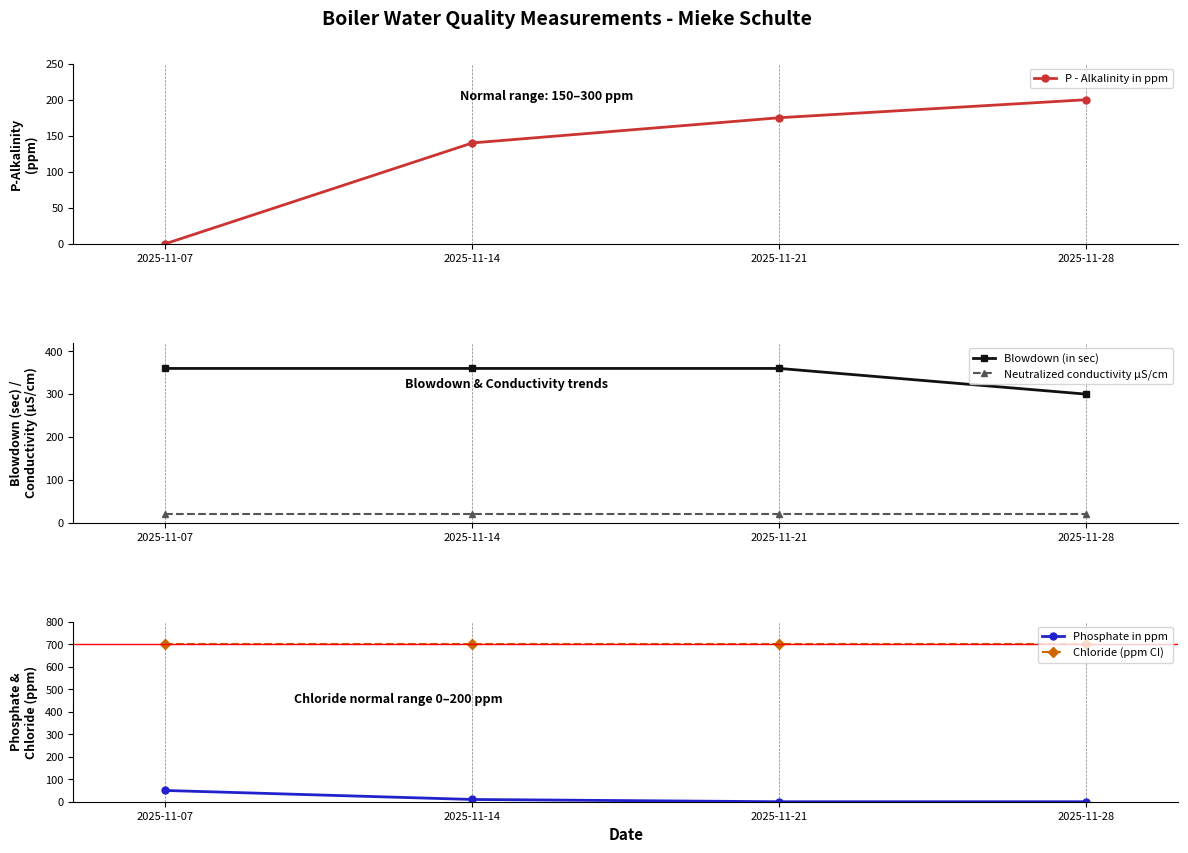

Which series changed the most between 2025-11-07 and 2025-11-28?

P - Alkalinity in ppm